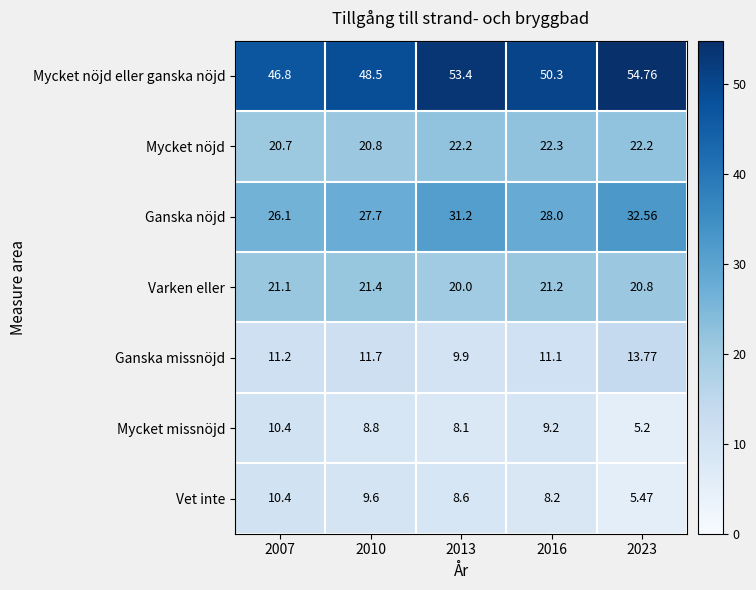

Between 2013 and 2016, which series saw the biggest shift?

Ganska nöjd